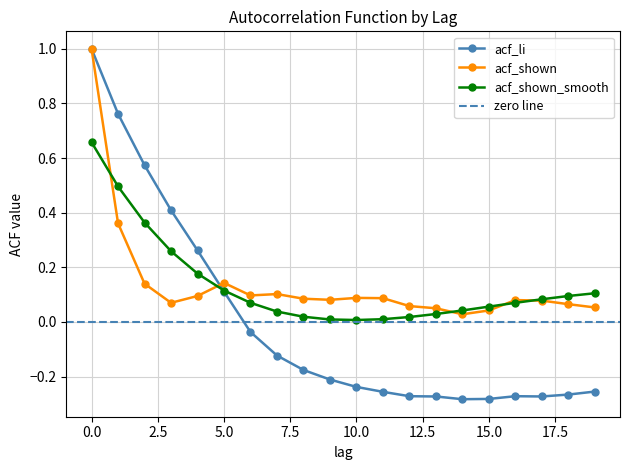

Where do acf_shown and acf_shown_smooth first cross each other?

0 and 1